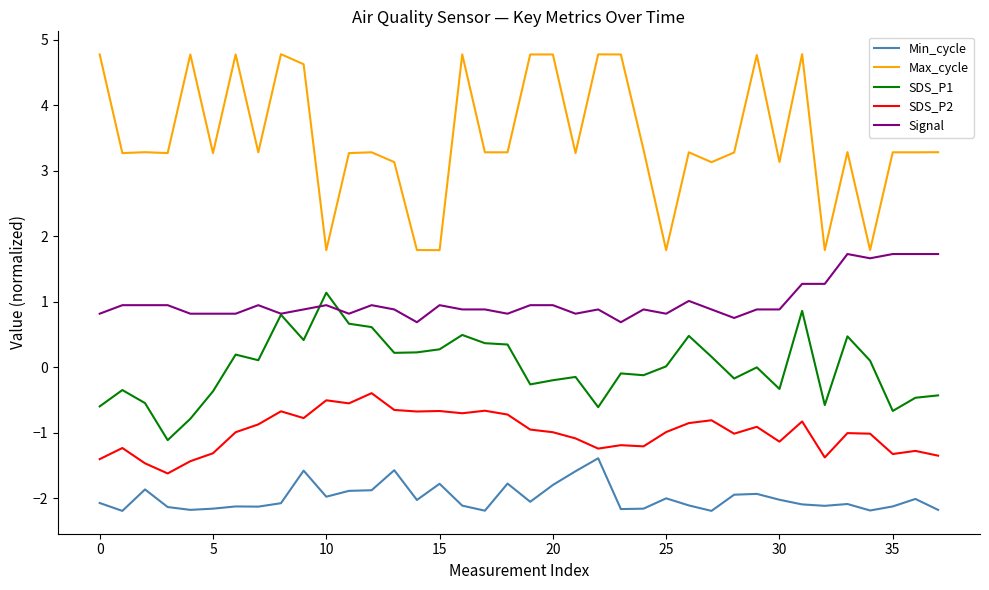

True or false: SDS_P2 and SDS_P1 intersect in this chart.

False